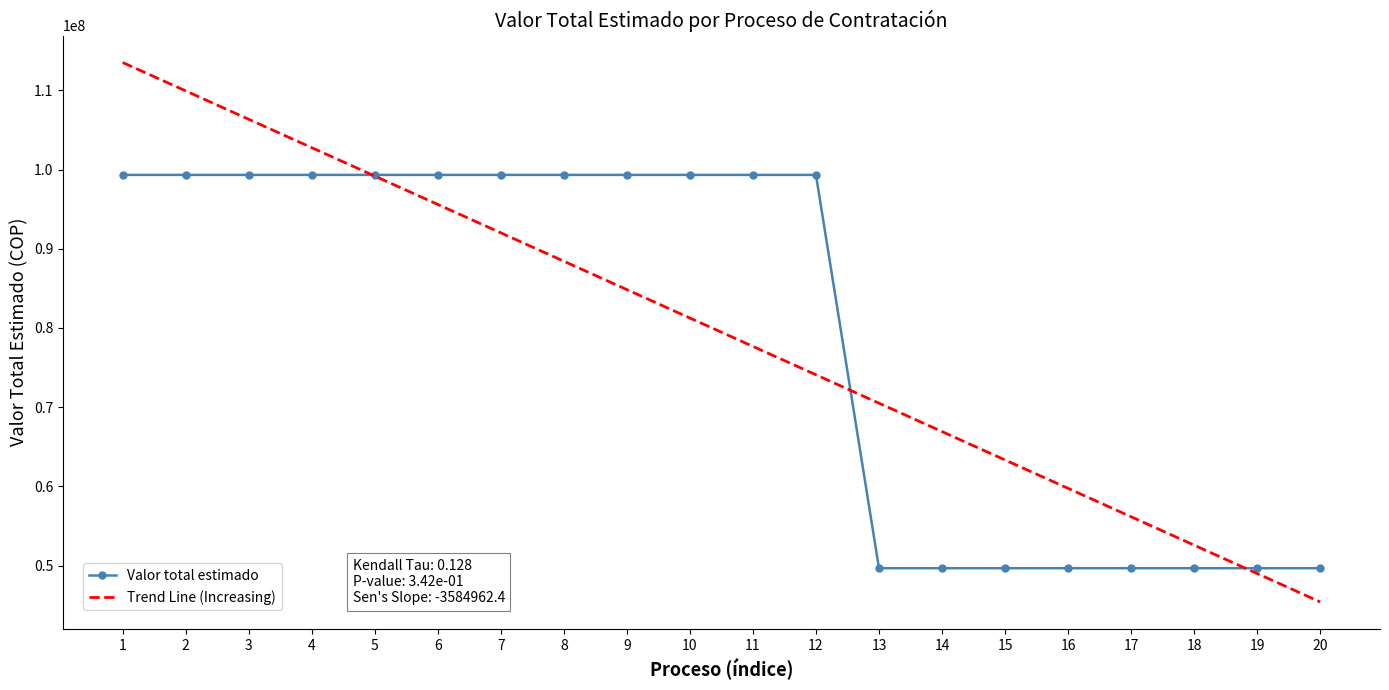

What is the sum of all Trend Line (Increasing) values?

1589333324.0